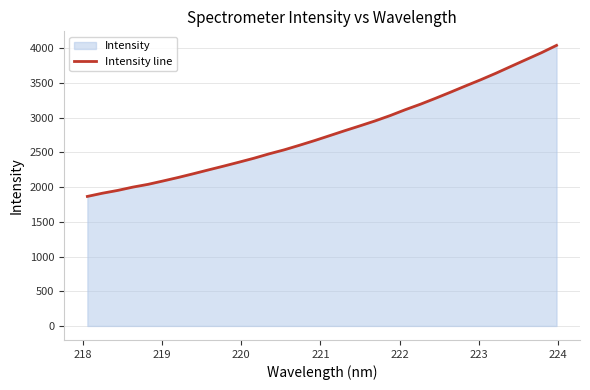

What is the smallest value displayed?

1866.6